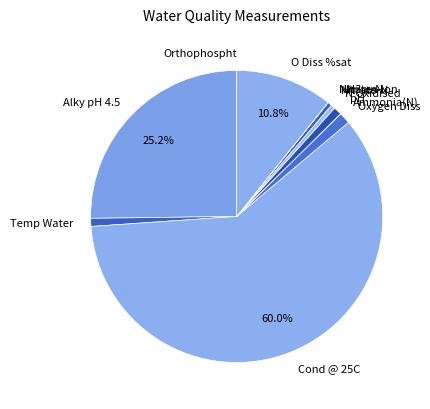

What percentage is the O Diss %sat slice, to the nearest percent?

11%